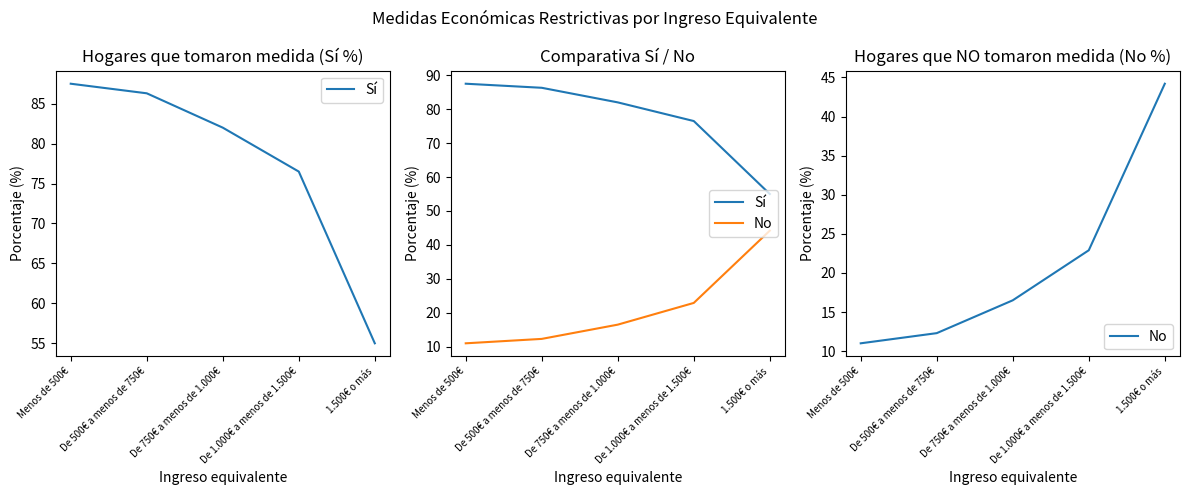

List the series in order of their overall mean, lowest first.

No, Sí